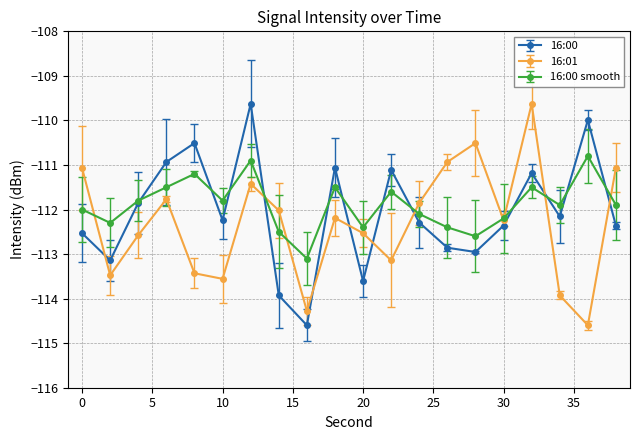

What is the lowest value of the 16:00 series?

-114.6